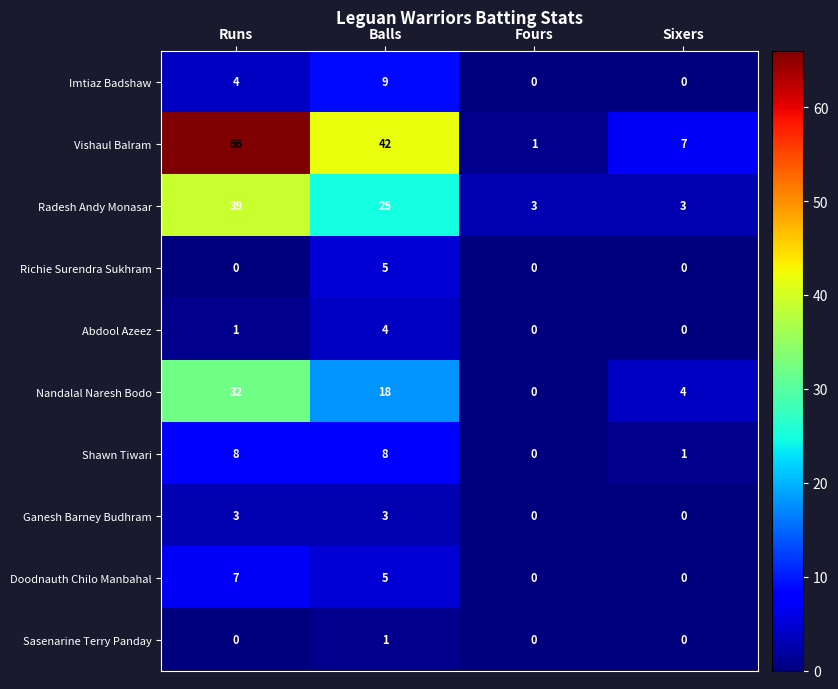

What is the total value across all series at Runs?

160